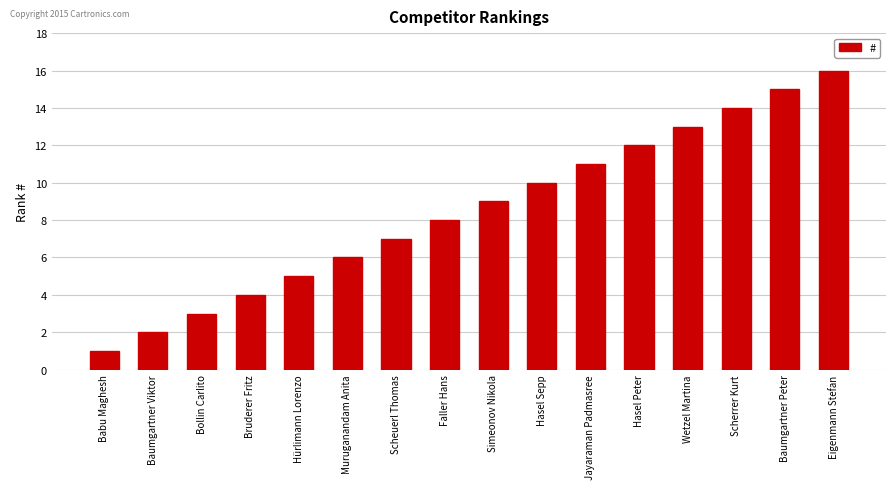

What position from the right is Bruderer Fritz?

13